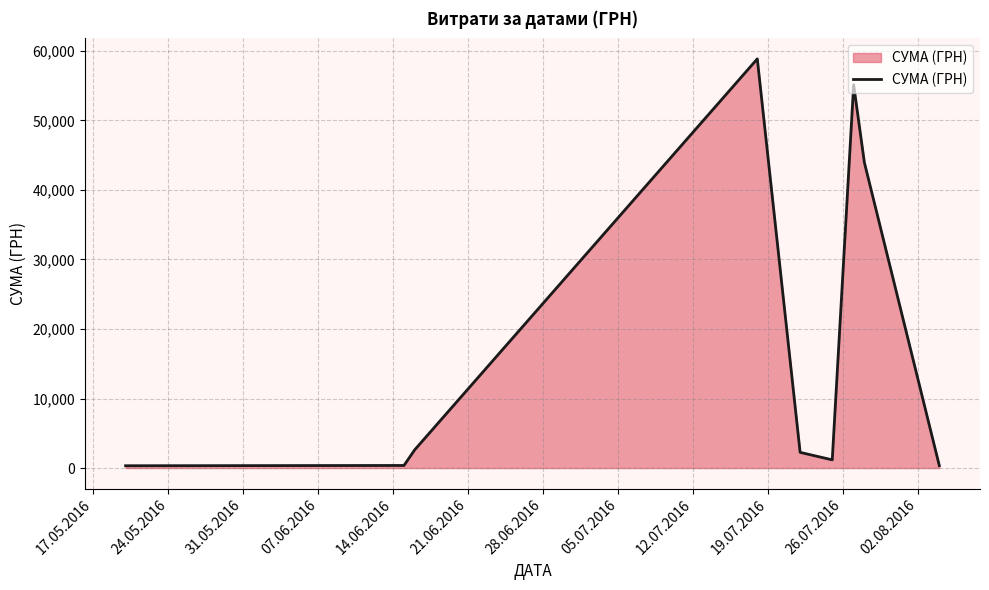

What is the minimum value shown in the chart?

330.0